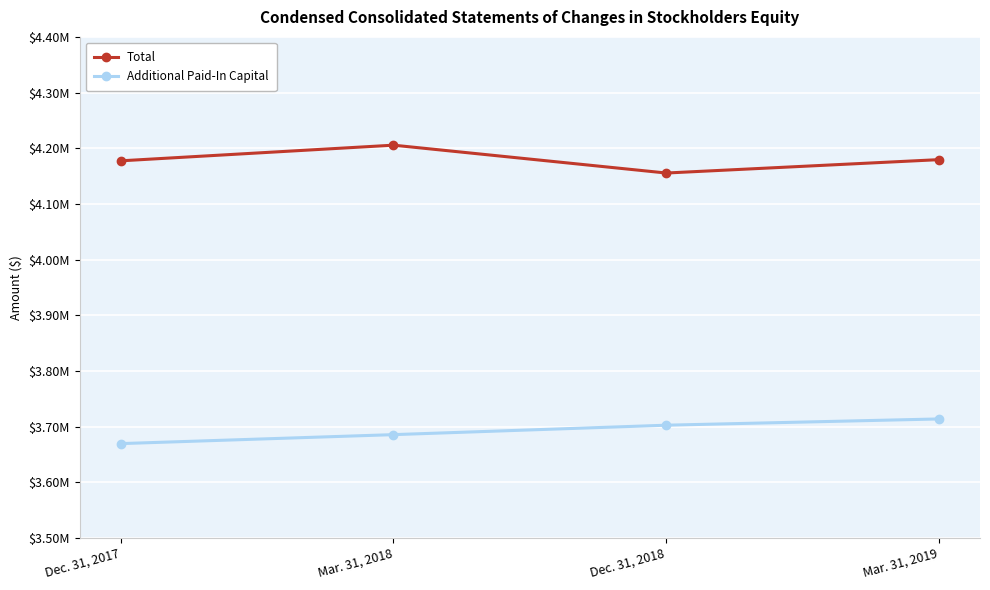

What are all the series names shown in the legend?

Total, Additional Paid-In Capital